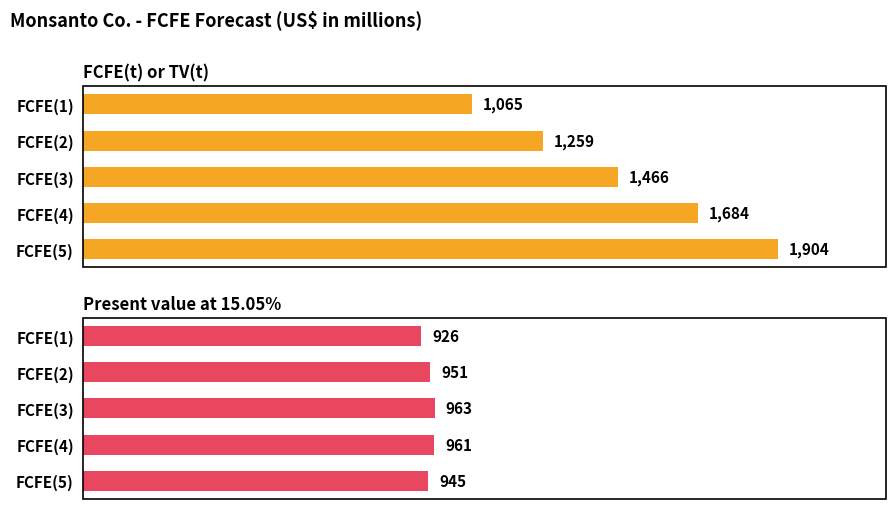

At how many categories does at least one series exceed 1105?

4